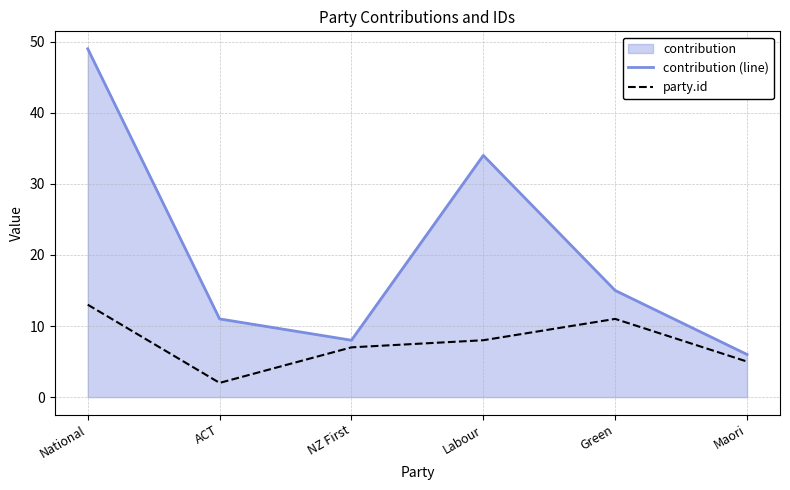

Is it true that party.id equals 2 at Maori?

False